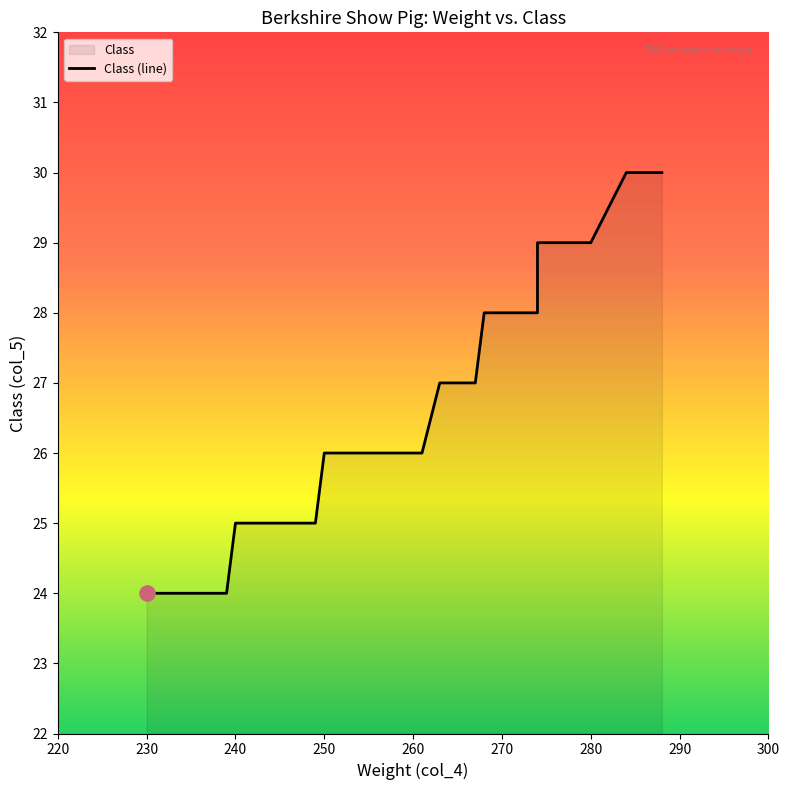

What is the change in value from 261 to 267?

+1